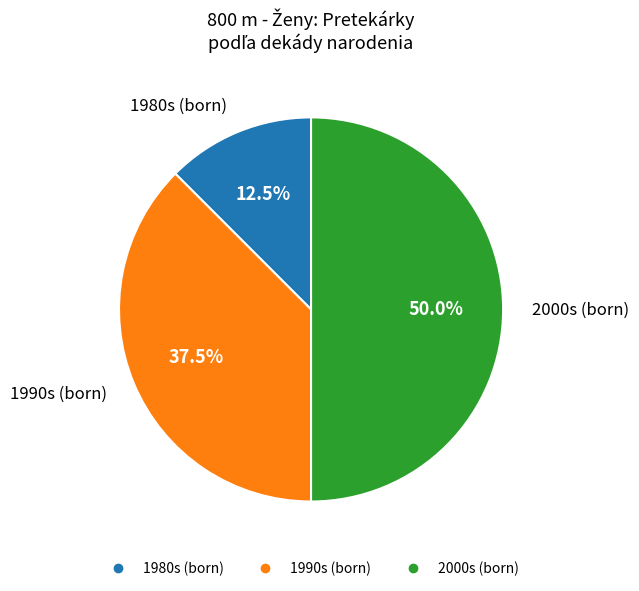

Count the number of slices in the pie.

3